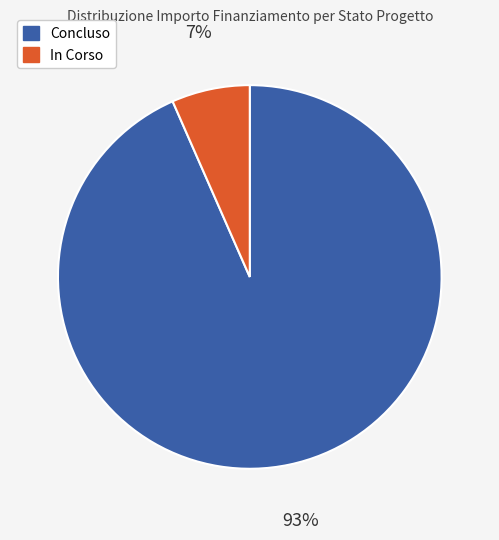

Does any single category account for the majority?

Yes